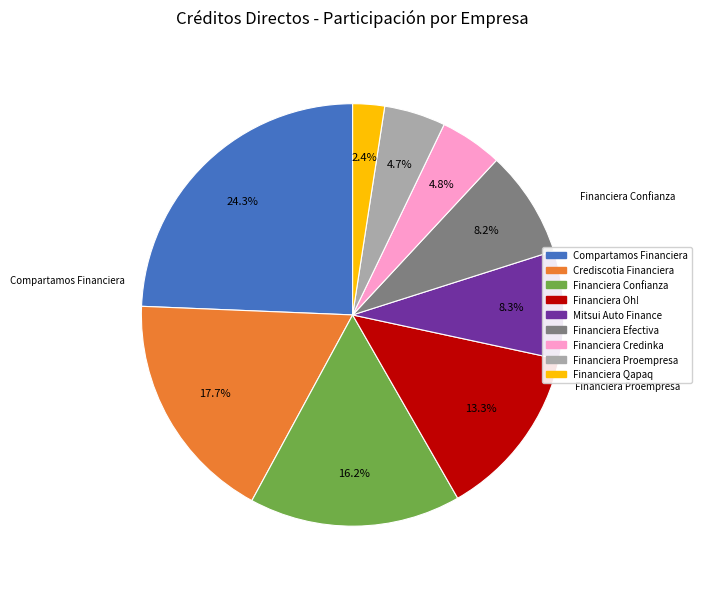

What percentage is the Financiera Confianza slice, to the nearest percent?

16%